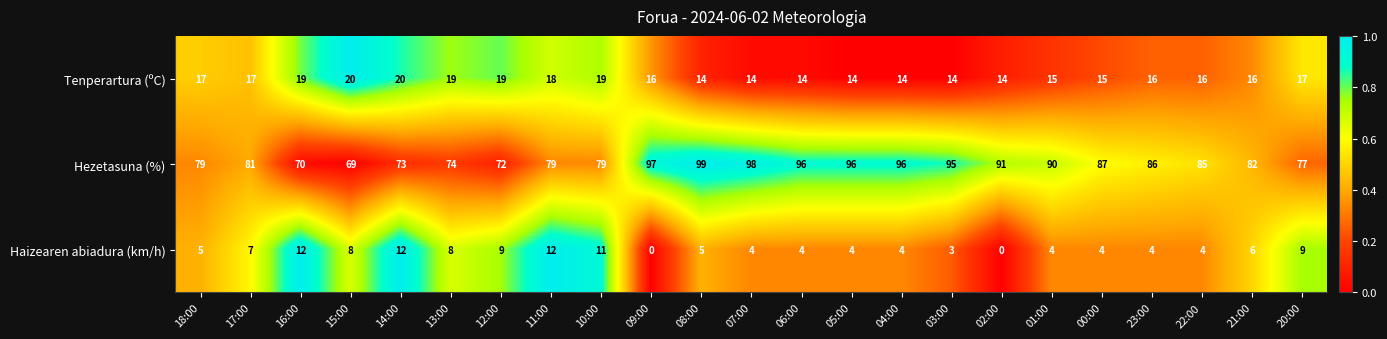

What is the sum of the Tenperartura (ºC) values at 04:00 and 08:00?

28